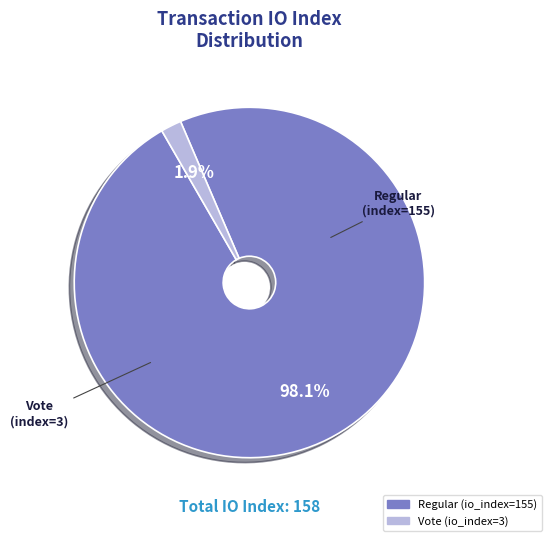

How many slices are in this pie chart?

2